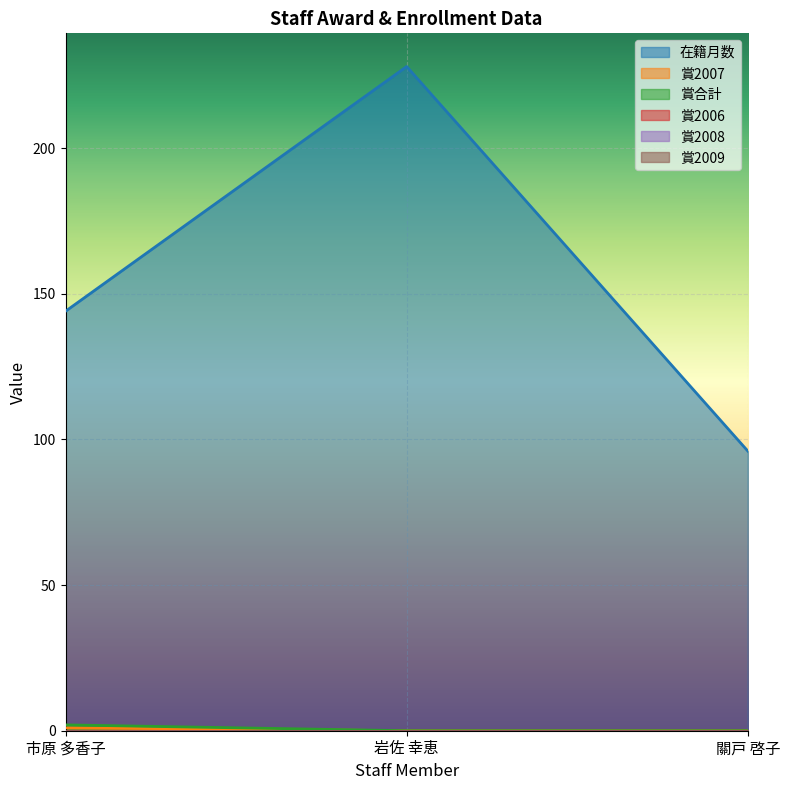

How many values in the 在籍月数 series are below 144?

1